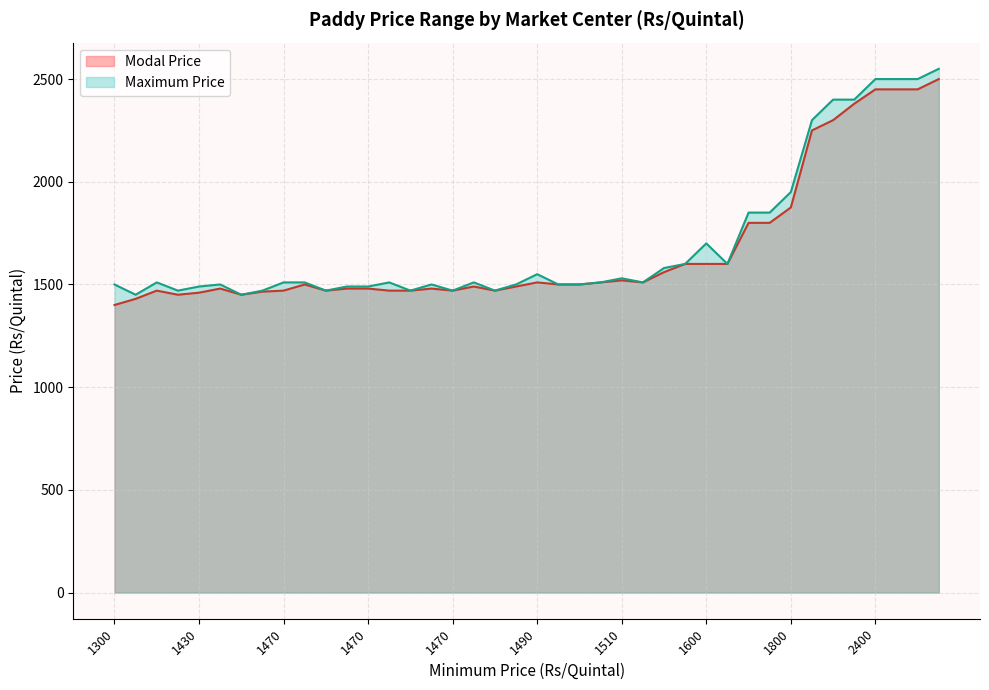

How many lines are shown in the chart?

2